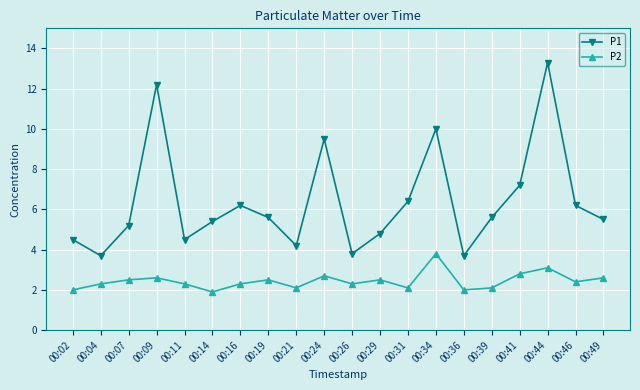

How many lines are shown in the chart?

2